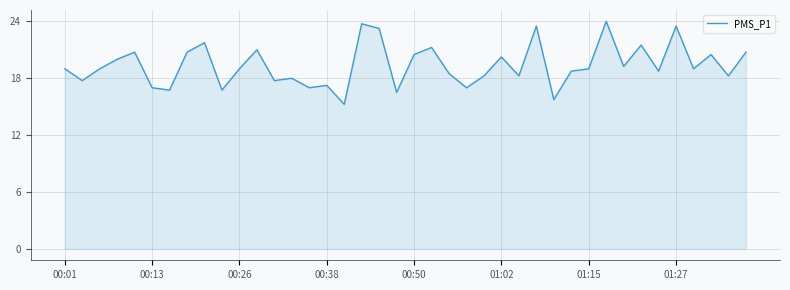

What is the greatest value displayed?

24.0